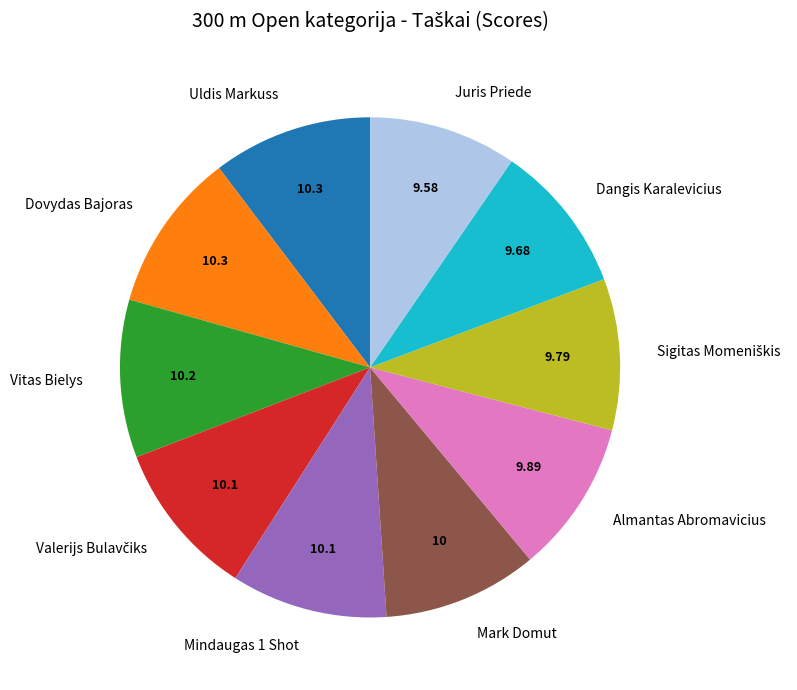

Is there a majority slice in this chart?

No